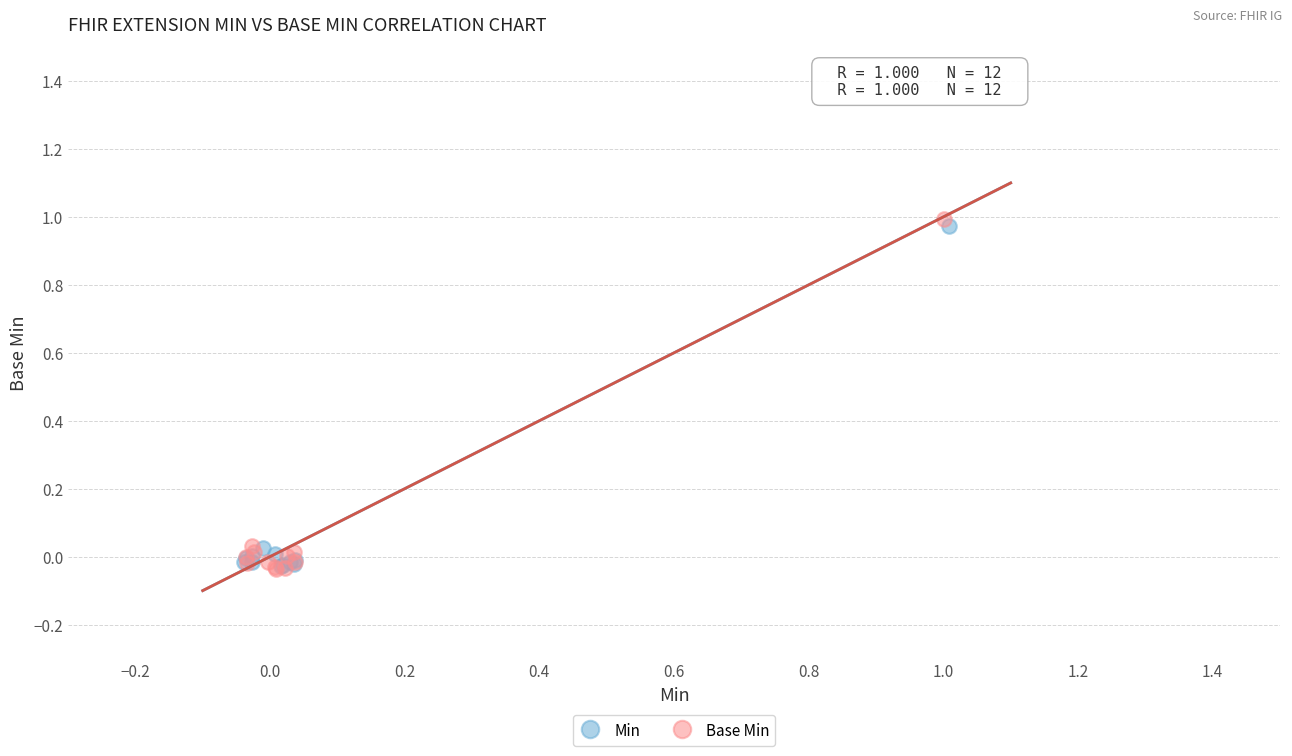

What are all the series names shown in the legend?

Min, Base Min